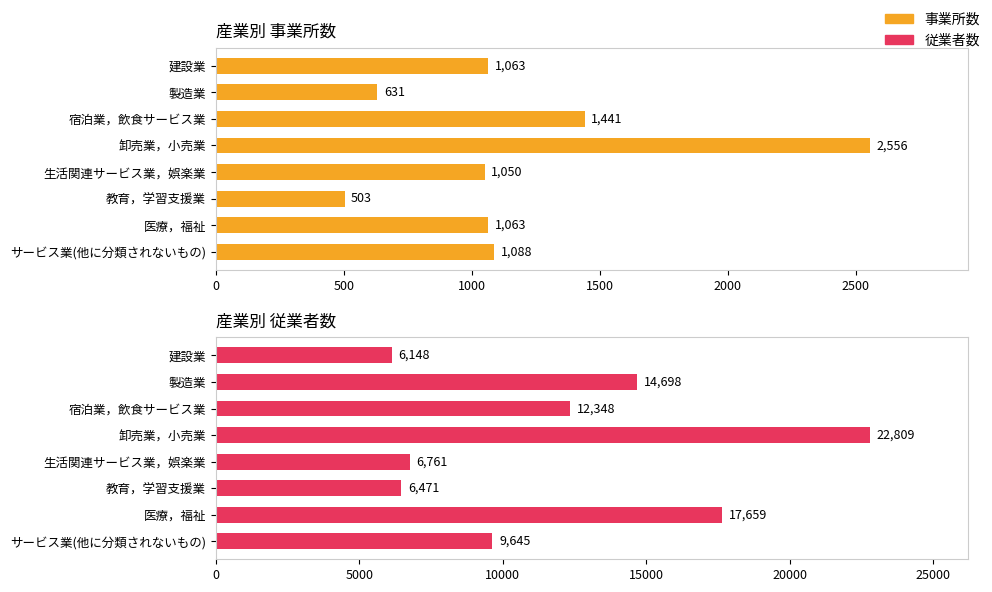

What are all the series names shown in the legend?

事業所数, 従業者数